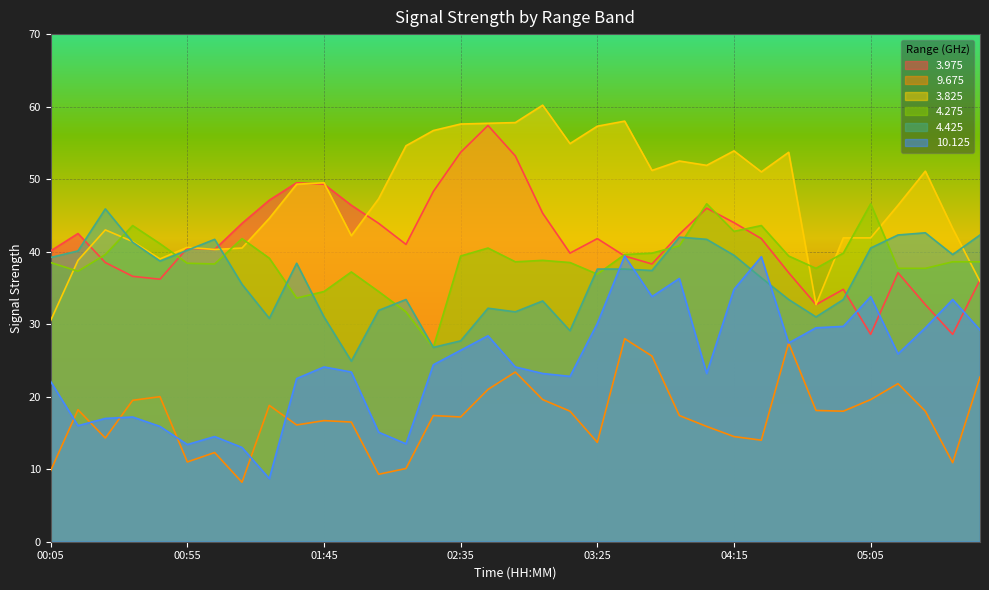

Which category has the highest value across all series?

03:05